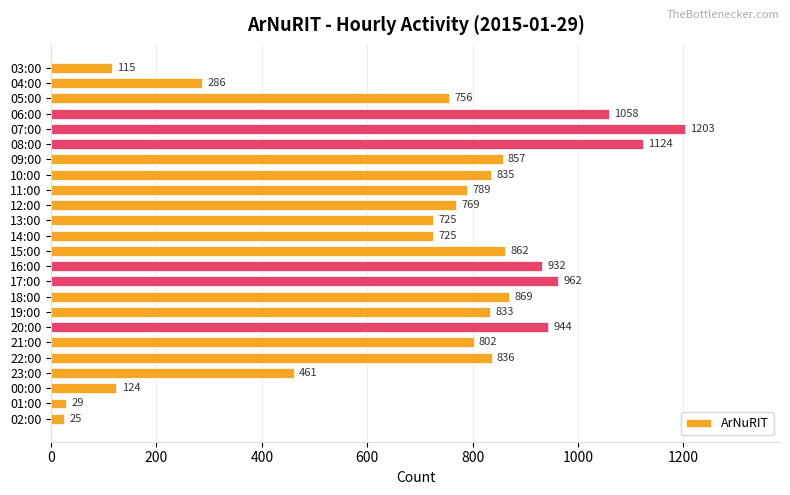

What is the ratio of the value at 07:00 to the value at 12:00?

1.6